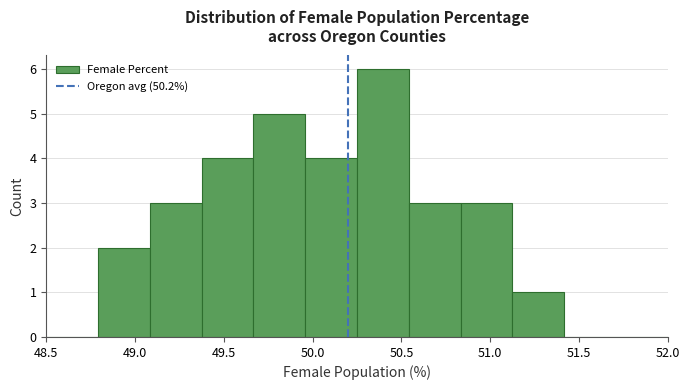

Reading left to right, transcribe this chart: for each bar, give the range it covers on the x-axis and its height. Neither the bar edges nor the heights are printed on the chart, so give them approximately, as read against the axes.

48.50 to 48.80: 0
48.80 to 49.10: 2
49.10 to 49.40: 3
49.40 to 49.65: 4
49.65 to 49.95: 5
49.95 to 50.25: 4
50.25 to 50.55: 6
50.55 to 50.85: 3
50.85 to 51.15: 3
51.15 to 51.40: 1
51.40 to 51.70: 0
51.70 to 52.00: 0